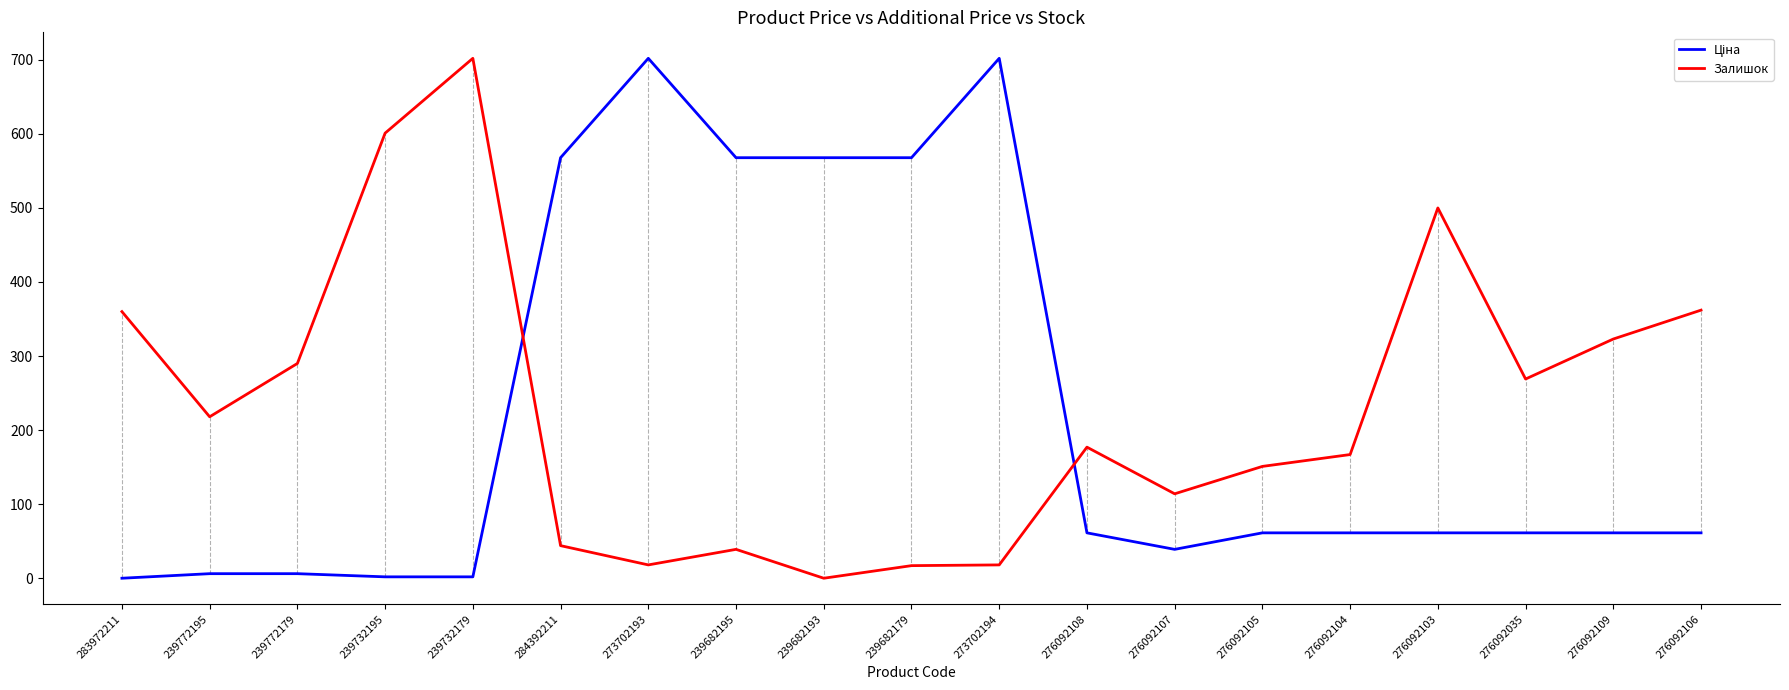

What is the maximum value for Залишок?

702.0